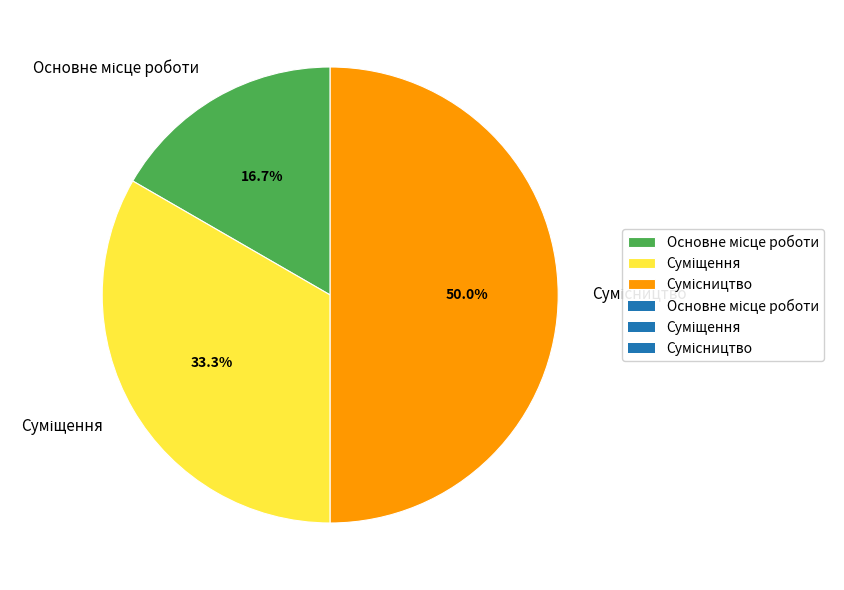

What is the change in value from Суміщення to Сумісництво?

+1